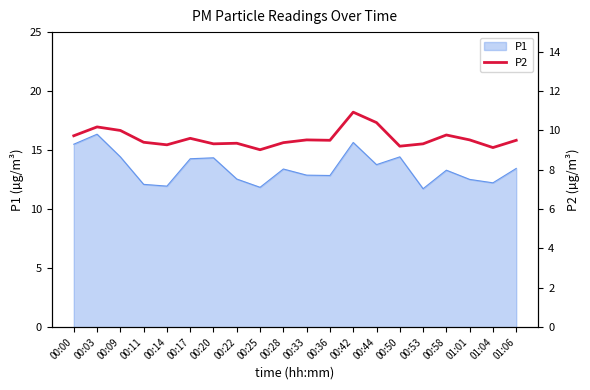

How many interior local valleys (lower than both neighbors) does the data have?

6